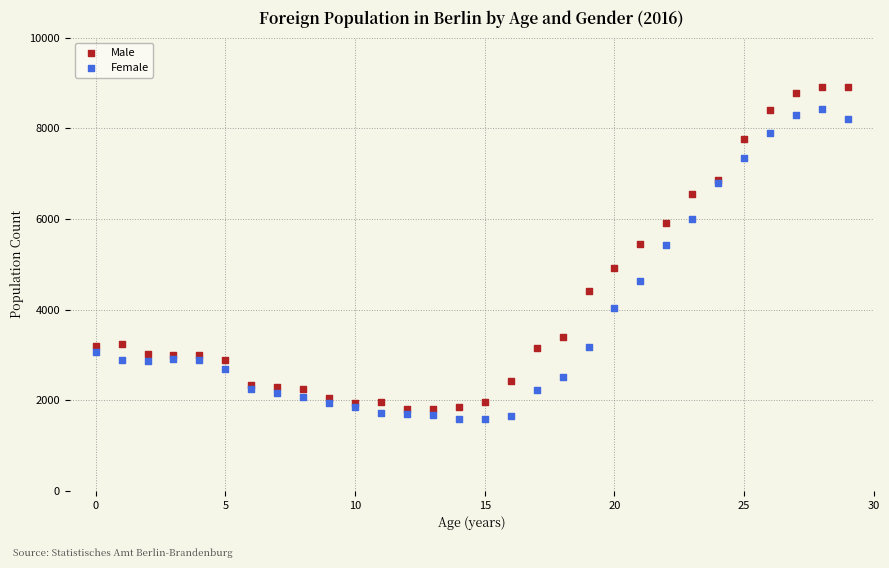

Which series reaches the maximum Y coordinate?

Male